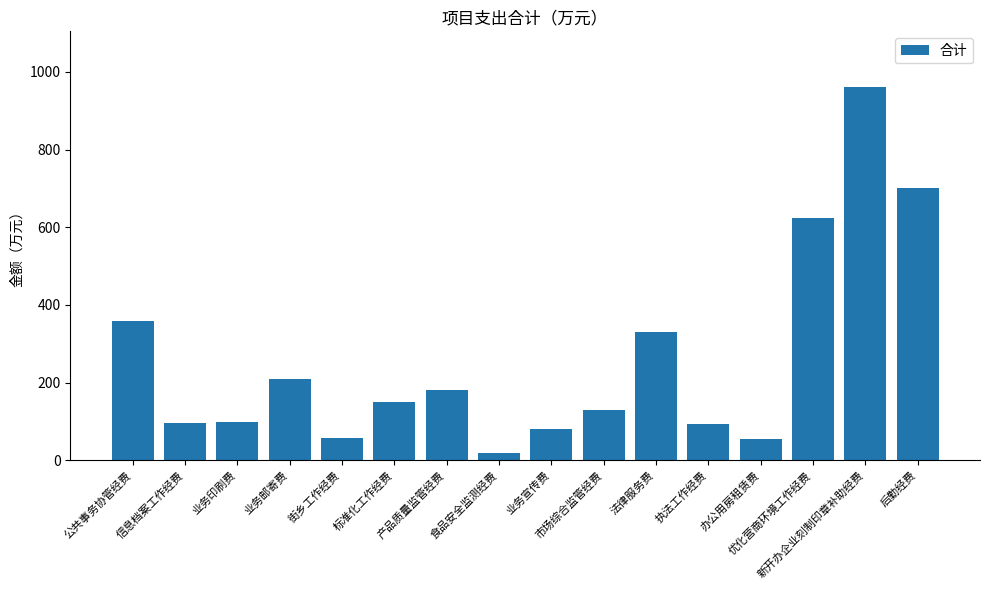

Where is the data nearest to the value 489?

公共事务协管经费